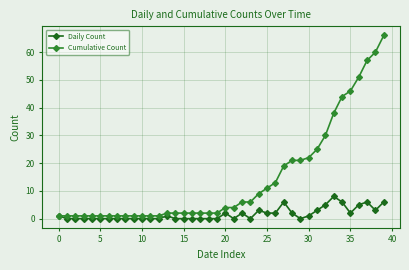

What is the greatest value displayed?

66